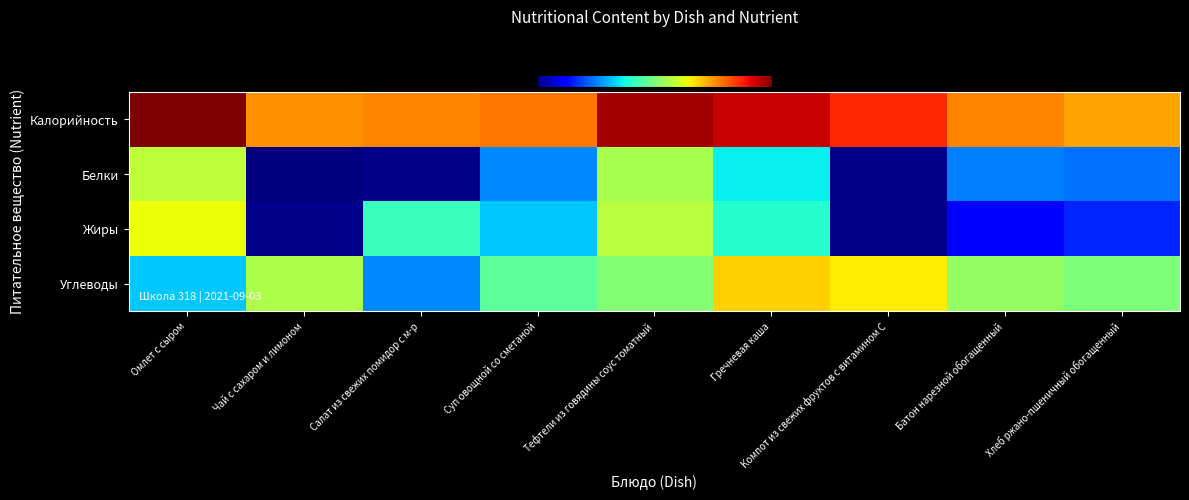

At Тефтели из говядины соус томатный, list the series in order from largest to smallest.

Калорийность, Жиры, Белки, Углеводы